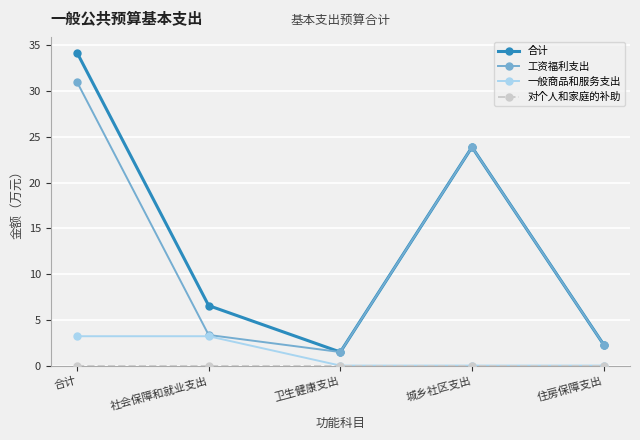

Which series has the largest total across all categories?

合计